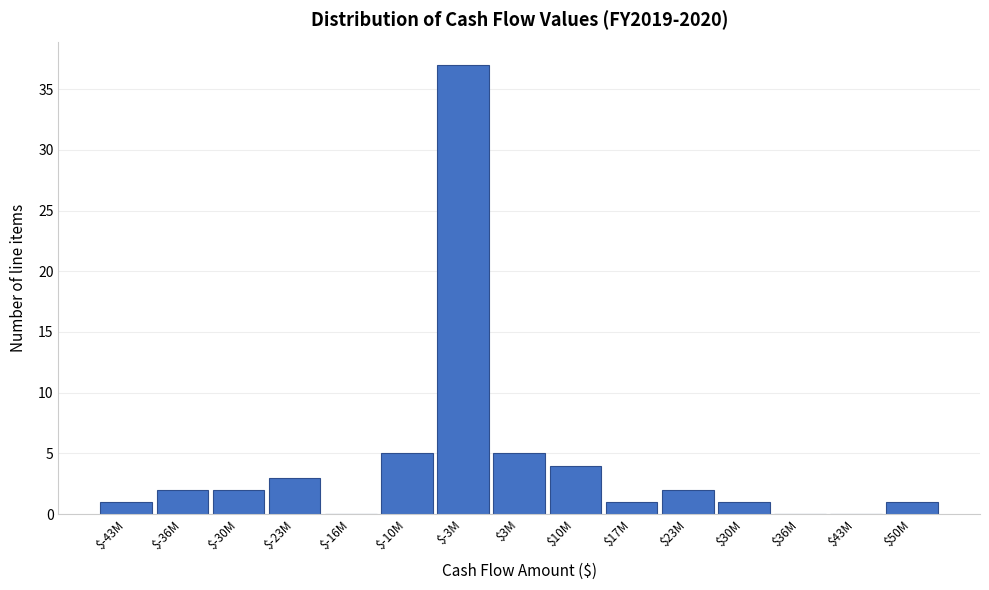

Is it true that the value at $3M is 7?

False